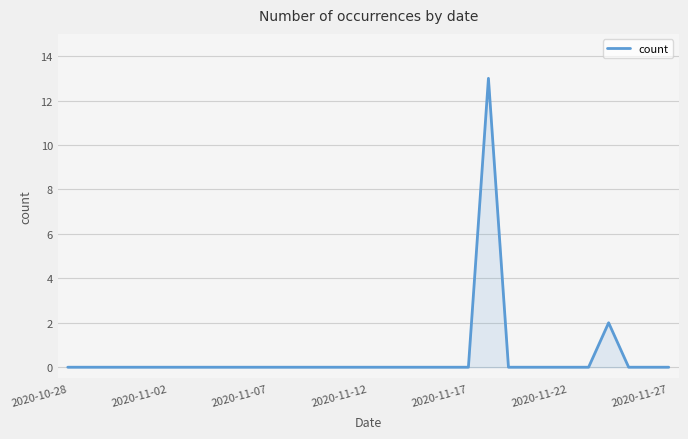

What is the greatest value displayed?

13